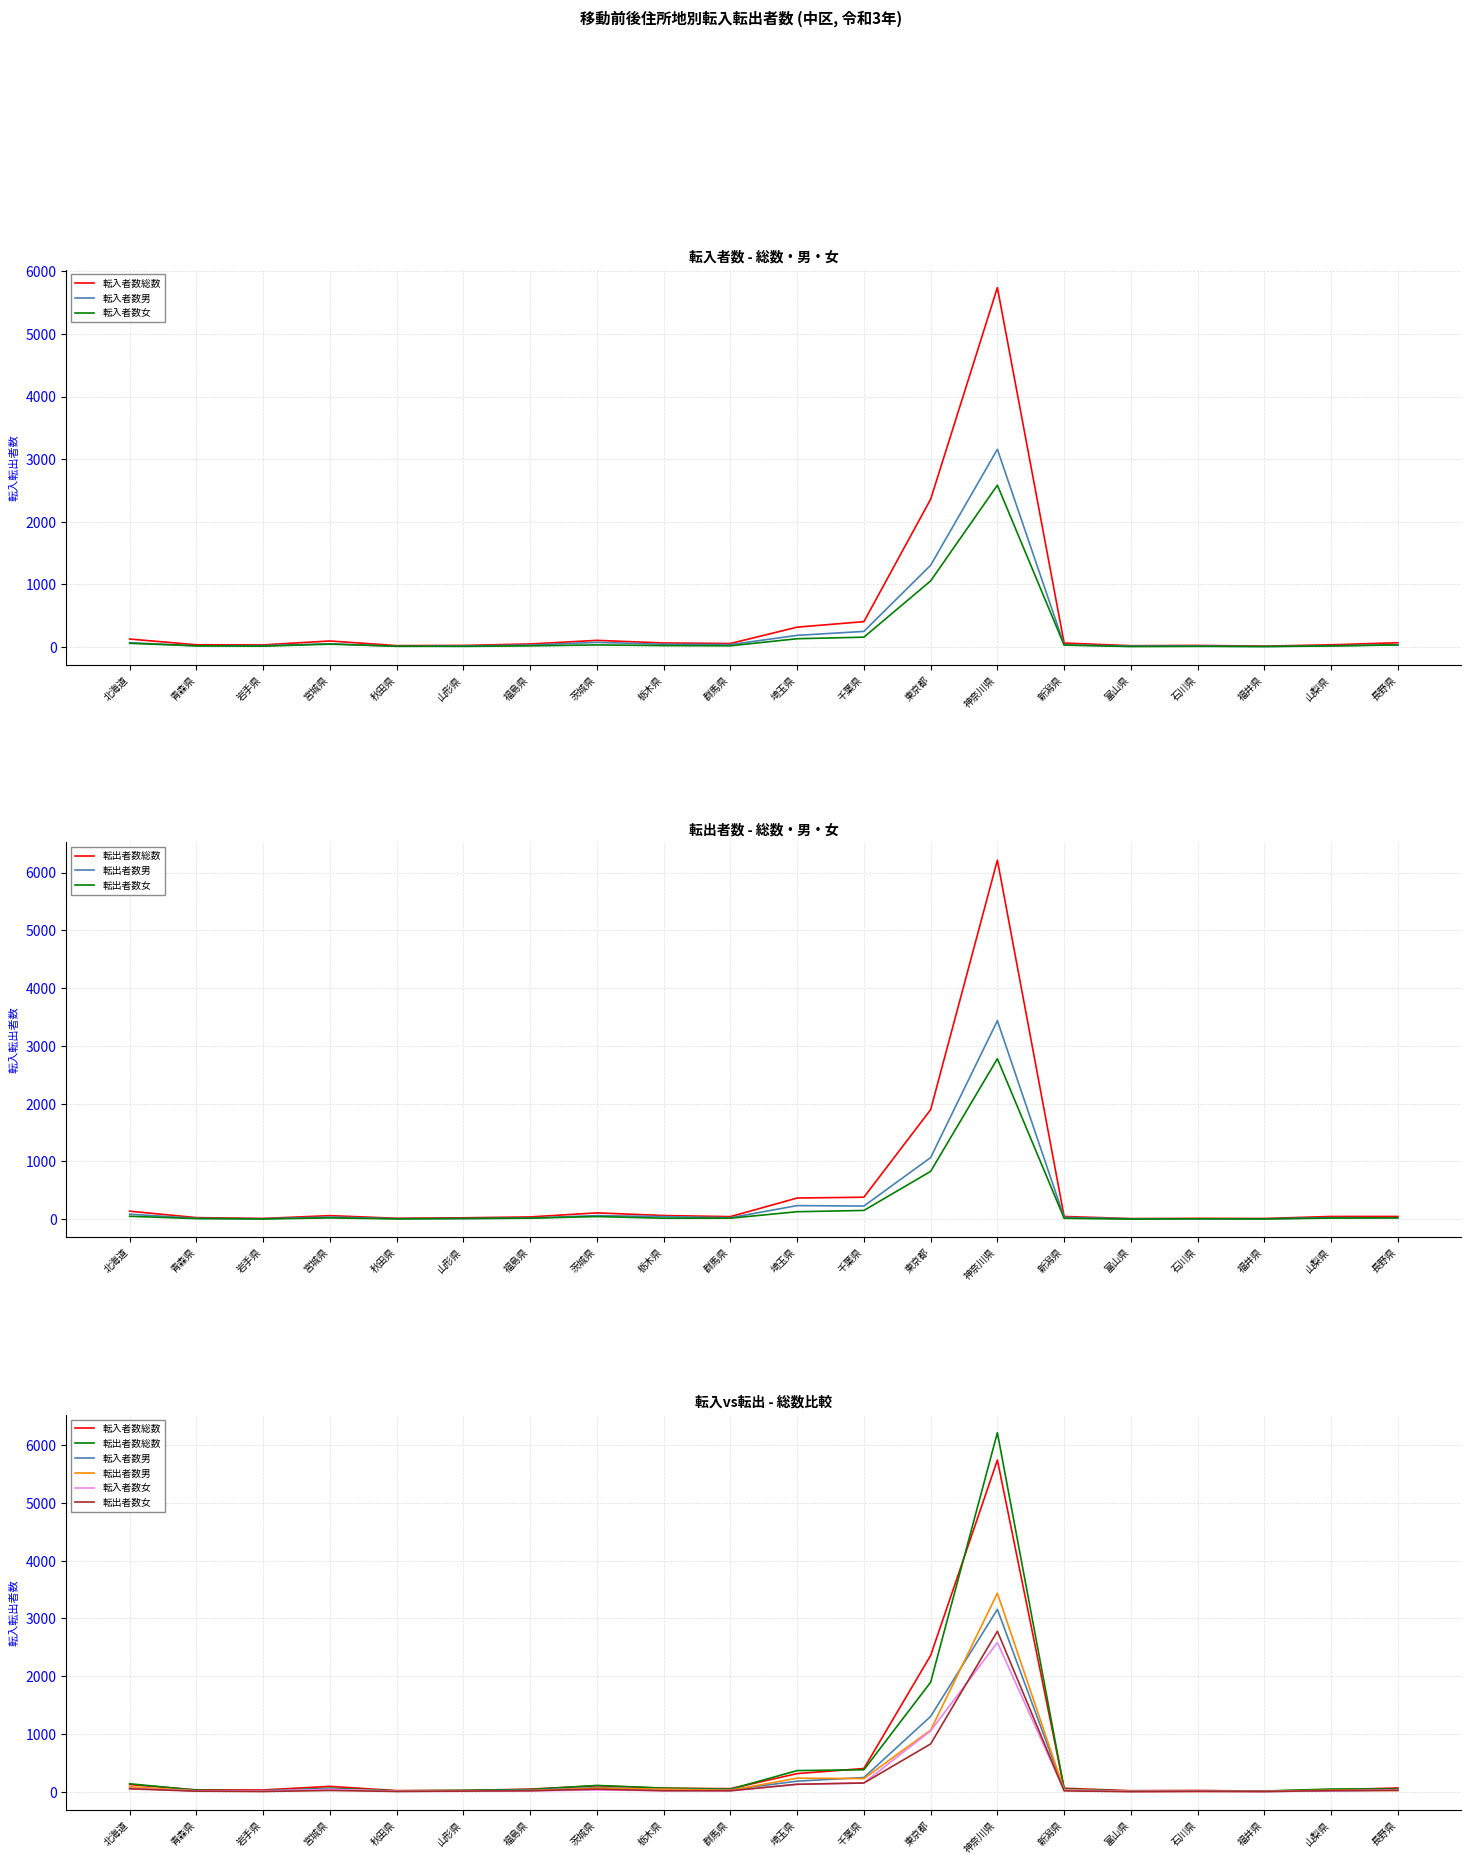

How many data points in 転出者数男 are above 28?

9